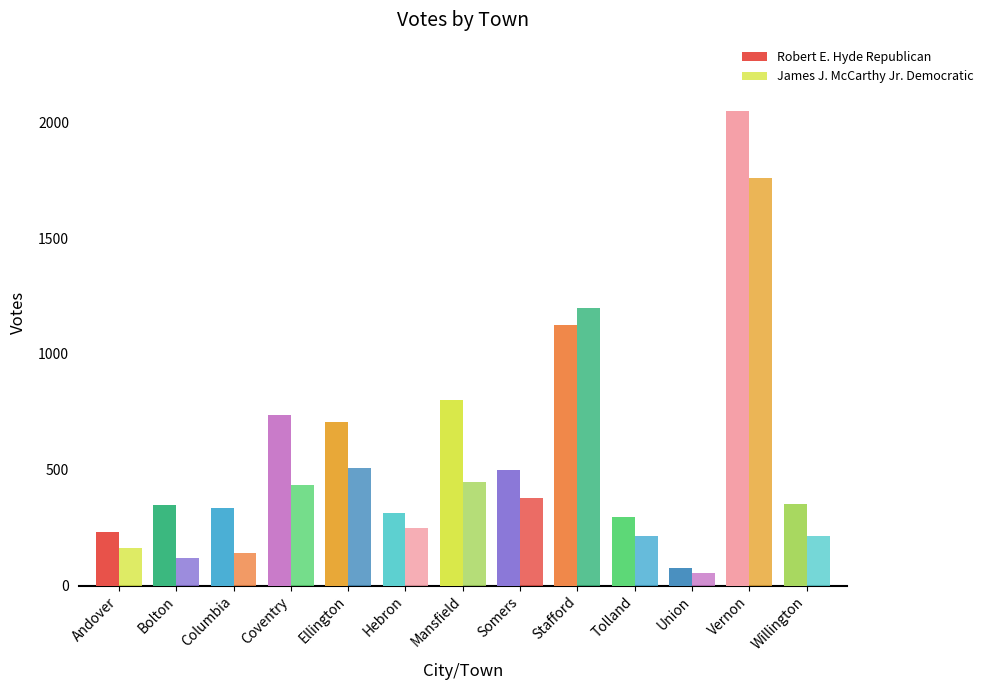

How many categories are shown in the chart?

13